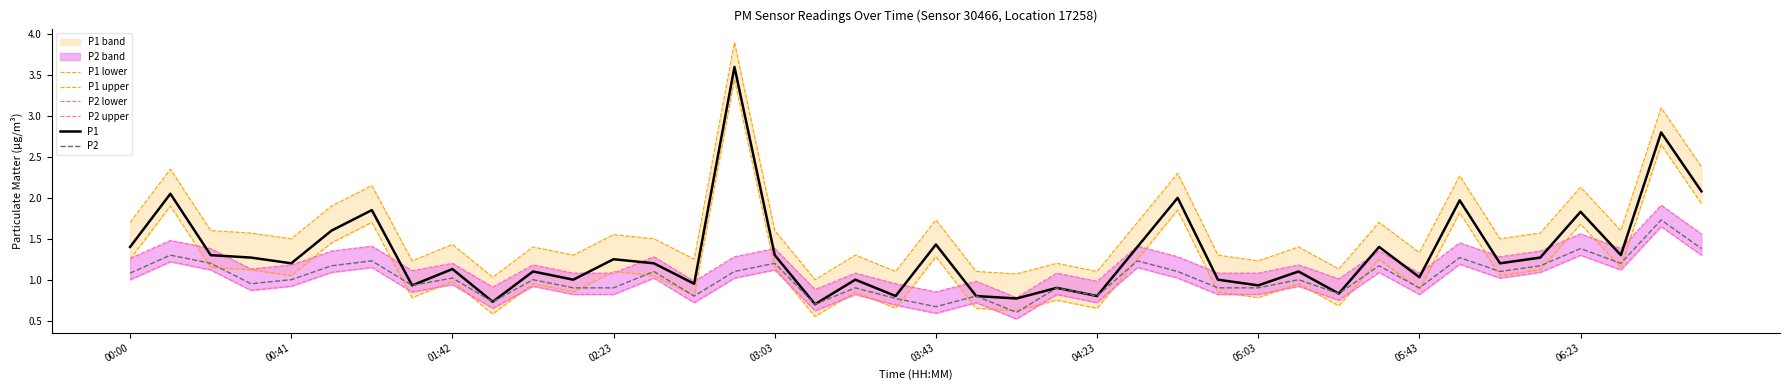

The value of P2 at 05:43 is 0.9. True or false?

True